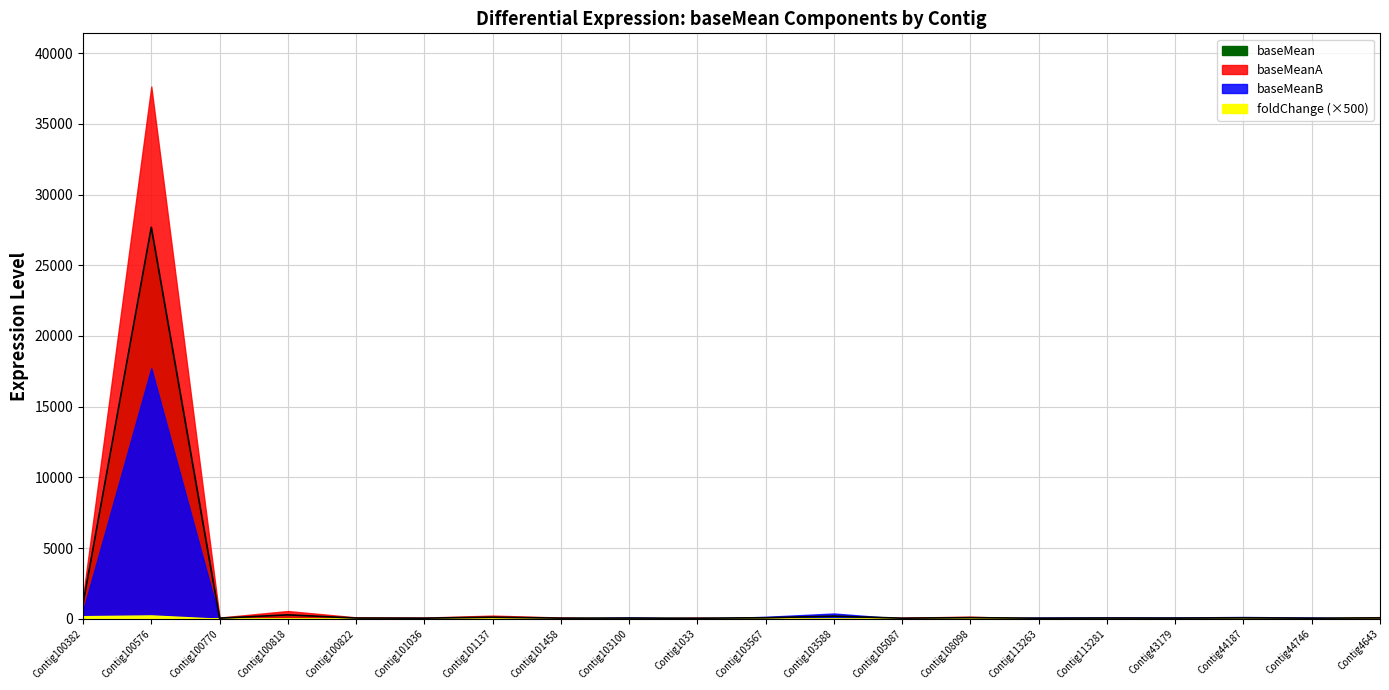

What is the difference between the maximum and minimum values in the foldChange series?

0.5